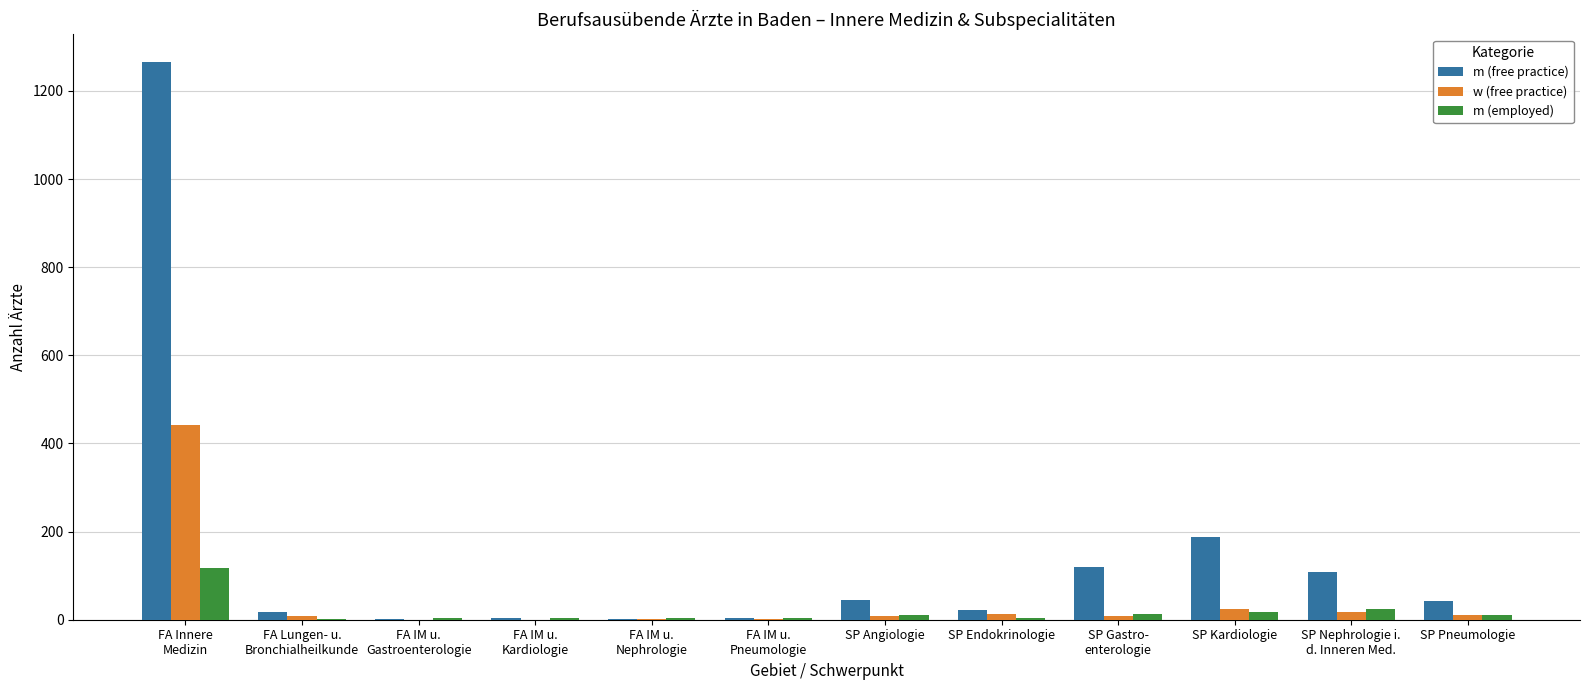

Between SP Endokrinologie and SP Kardiologie, which series saw the biggest shift?

m (free practice)